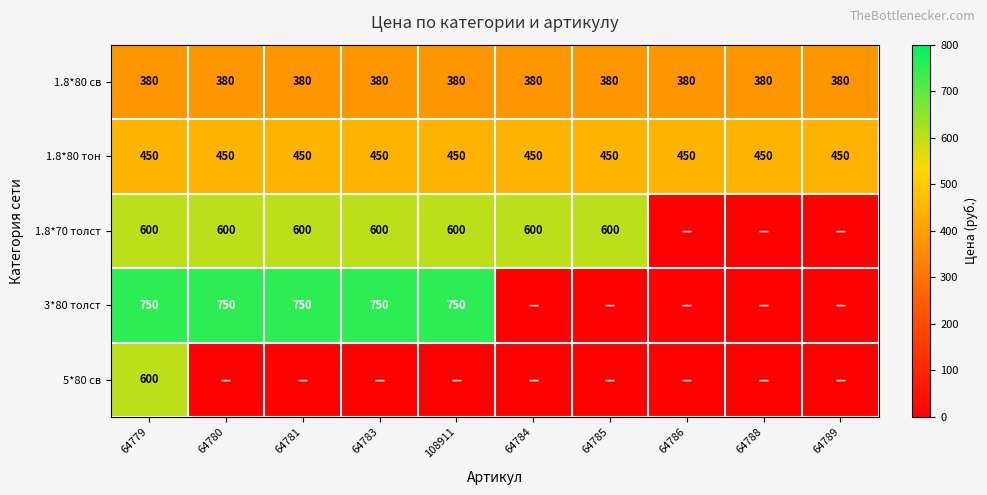

Read the 1.8*80 св value at 64781.

380